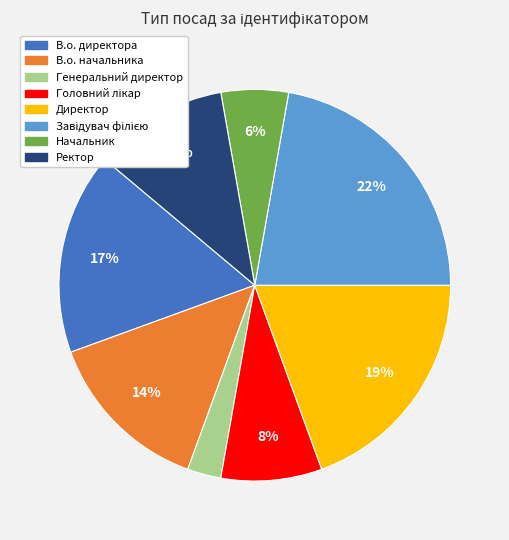

The Ректор slice represents 1% of the pie. True or false?

False